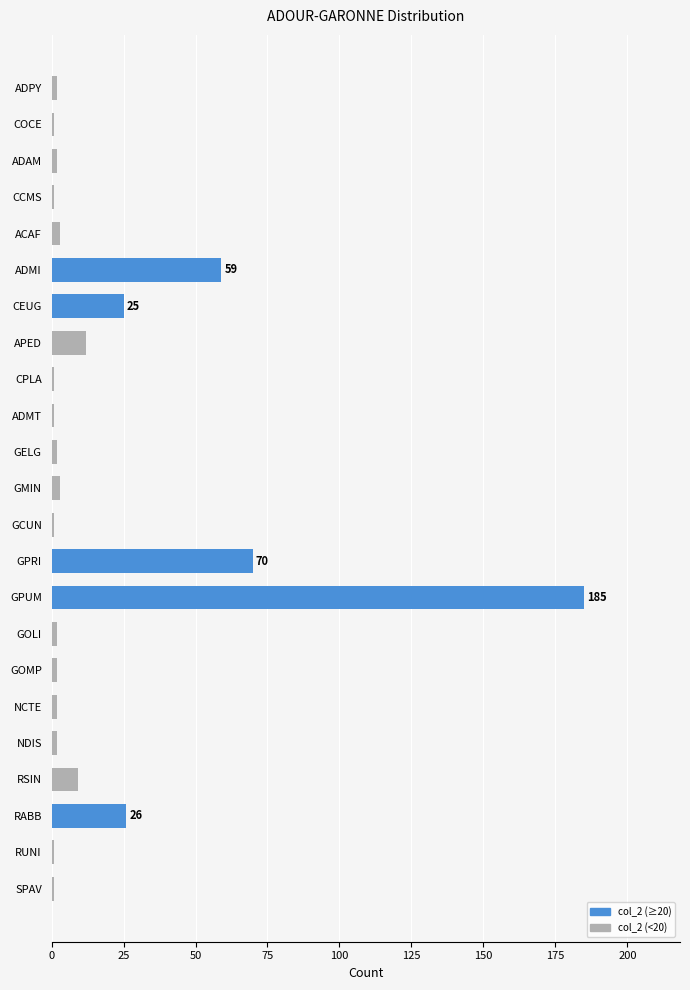

How many bars are there in total?

23